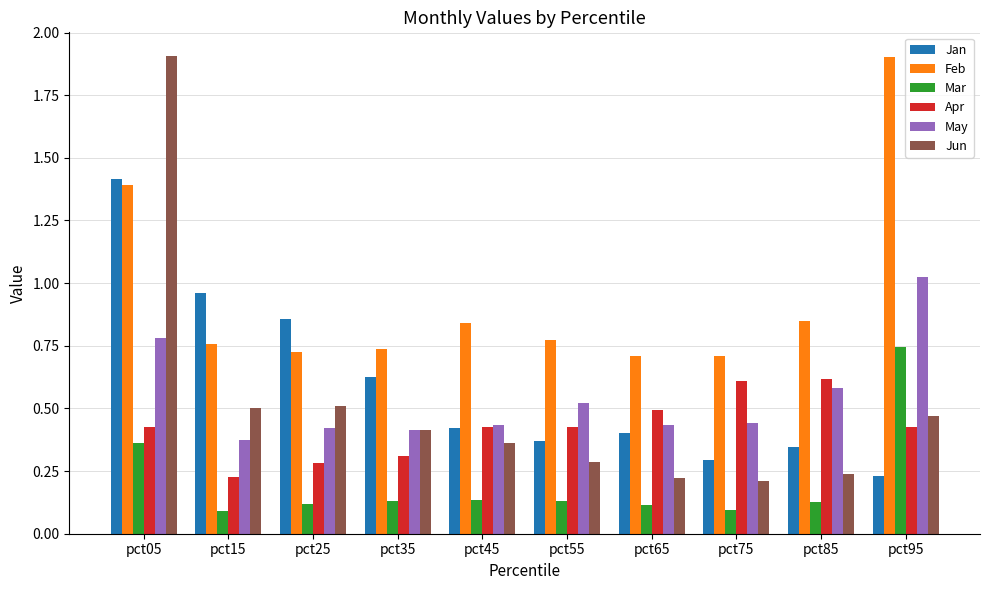

Which series has the widest spread of values?

Jun